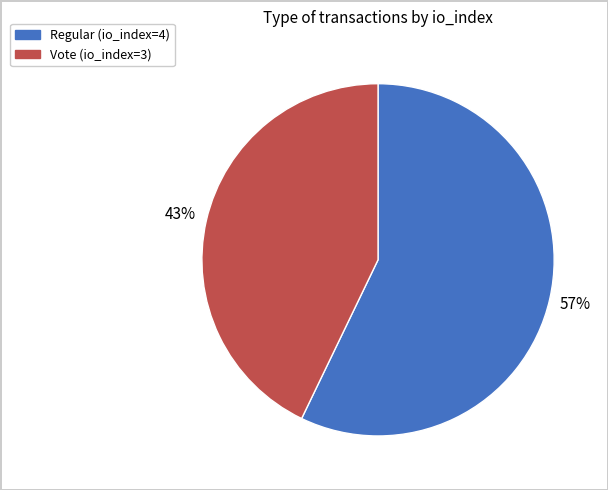

To the nearest percent, what is the average slice percentage?

50%